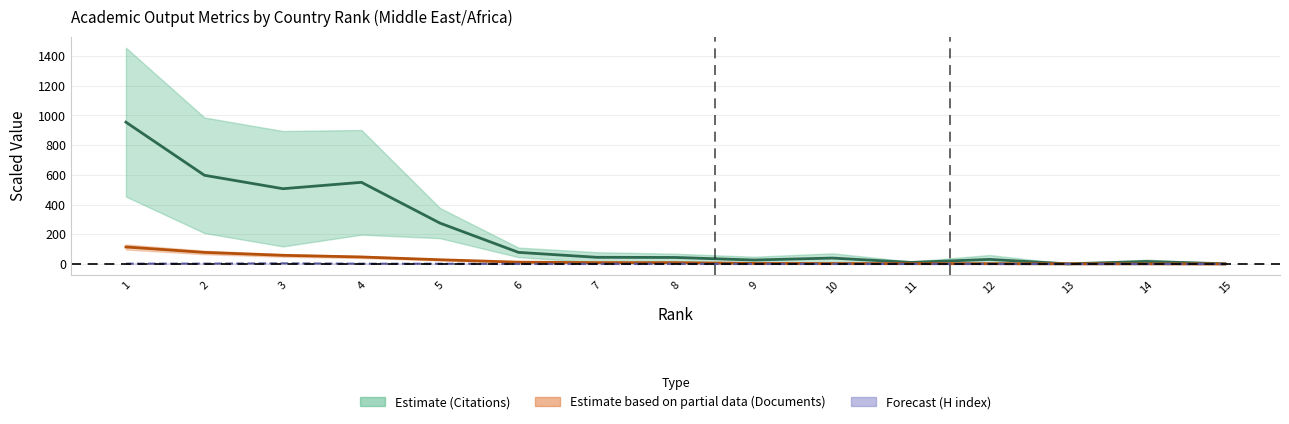

How many categories are shown in the chart?

15